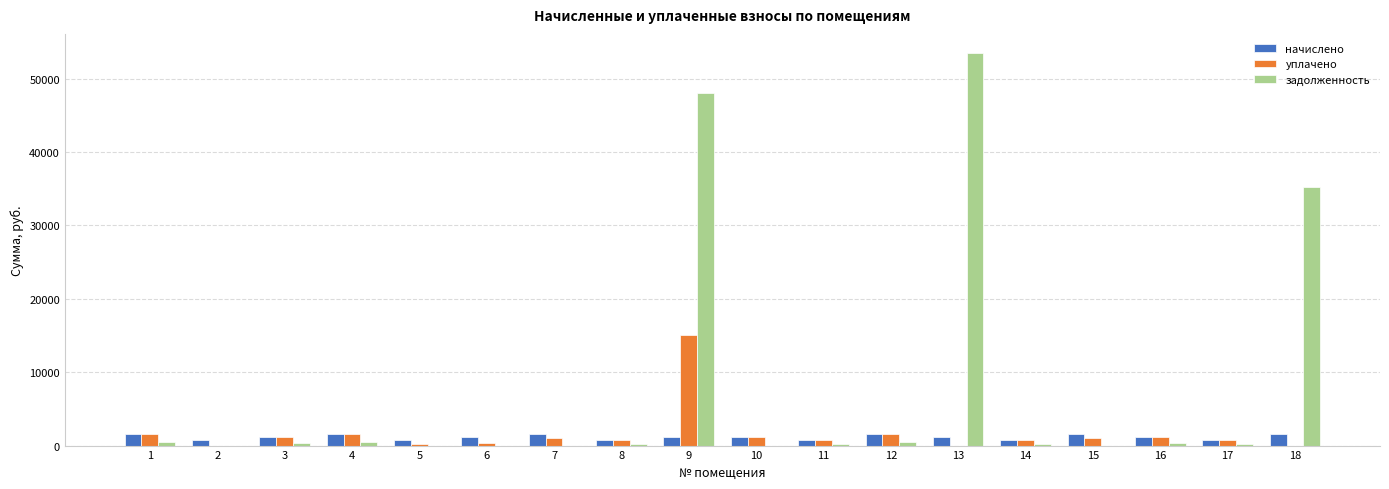

How many series are shown in this chart?

3